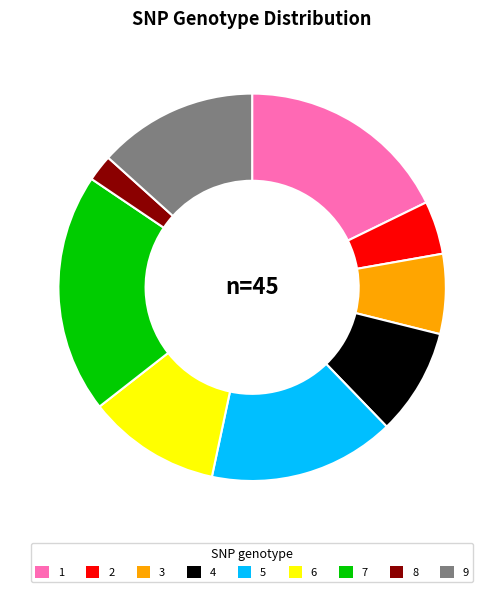

Combined, do 9 and 7 account for over 50%?

No